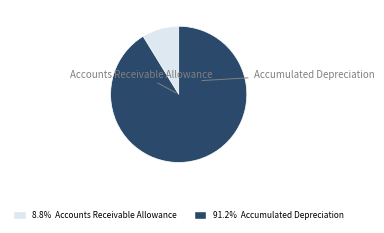

To the nearest percent, what is the difference between the largest and smallest slice percentages?

82%